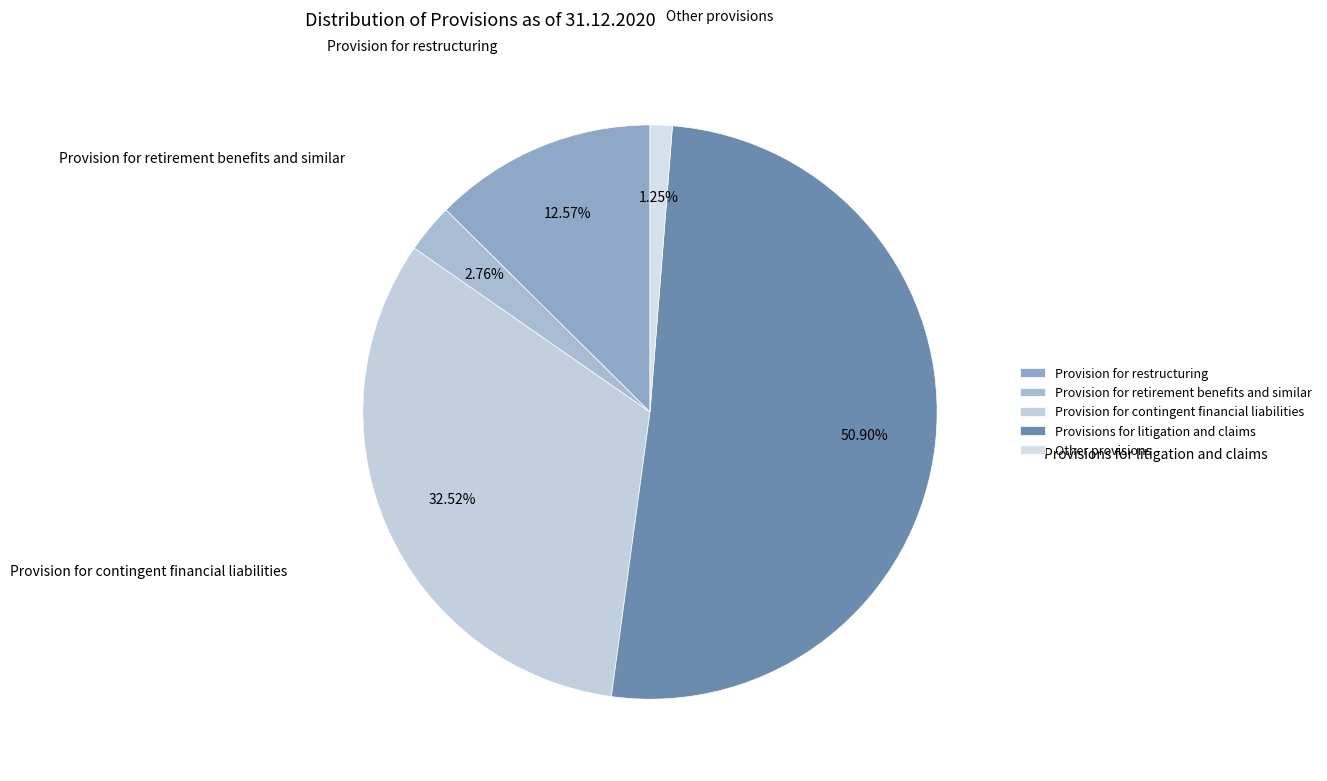

To the nearest percent, what is the difference between the largest and smallest slice percentages?

50%